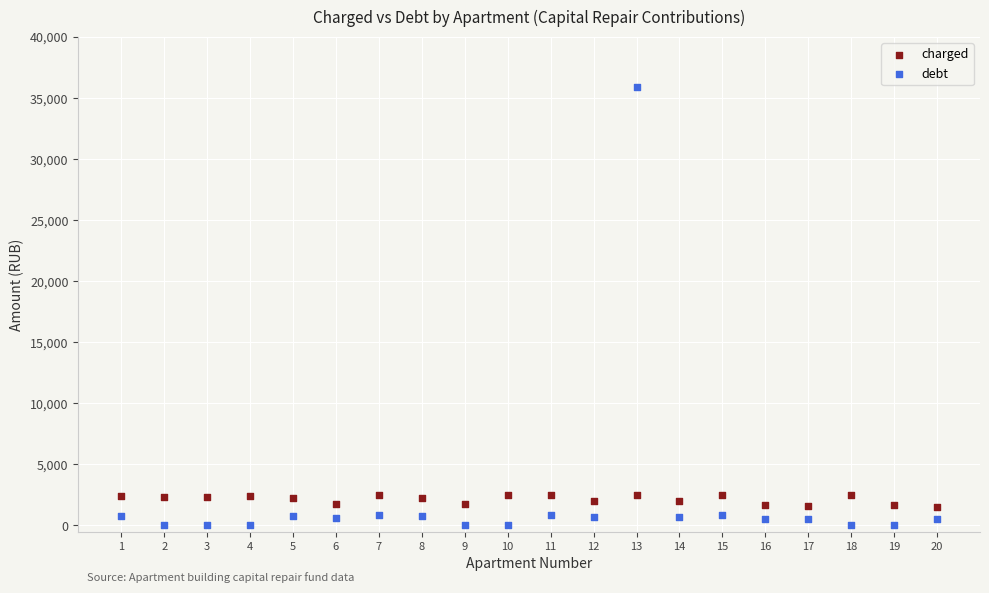

Which series contains the highest Y value?

debt